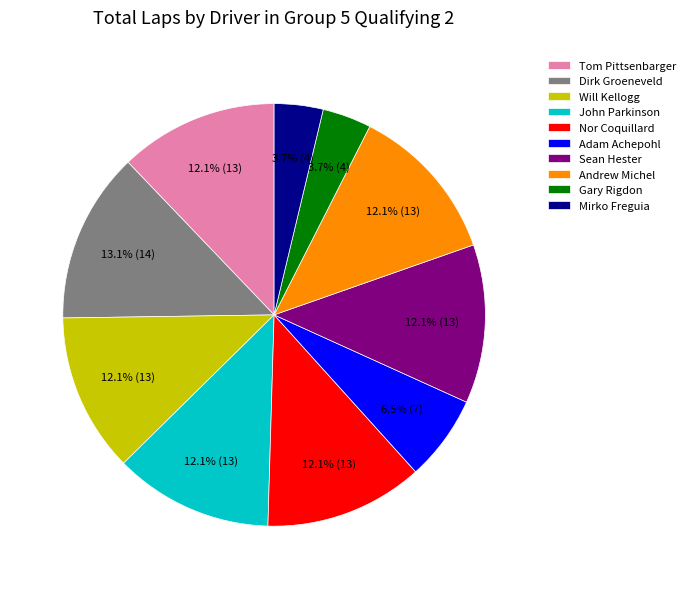

What is the largest slice in the pie chart?

Dirk Groeneveld